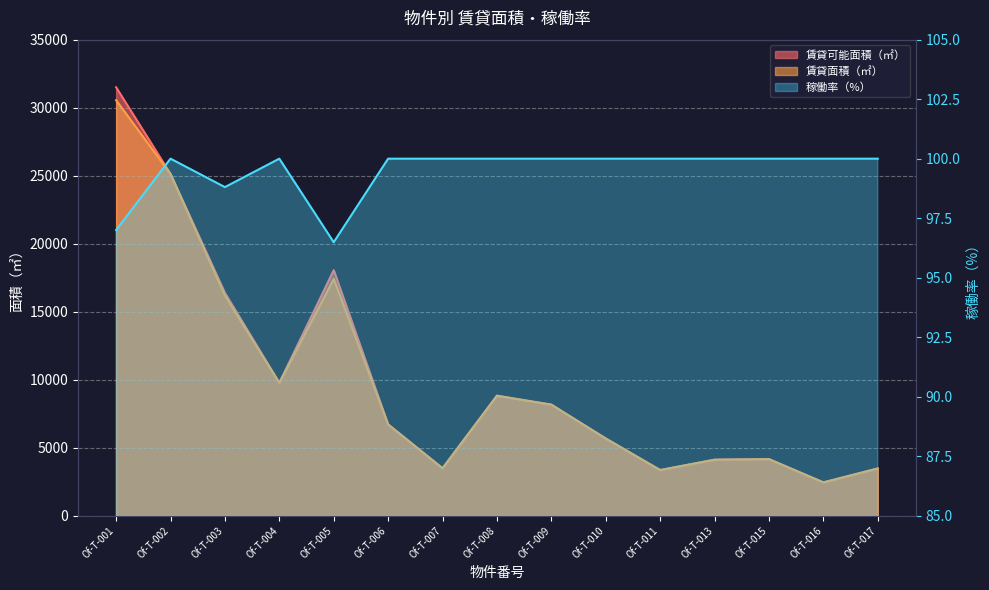

Count the number of data series in this chart.

3